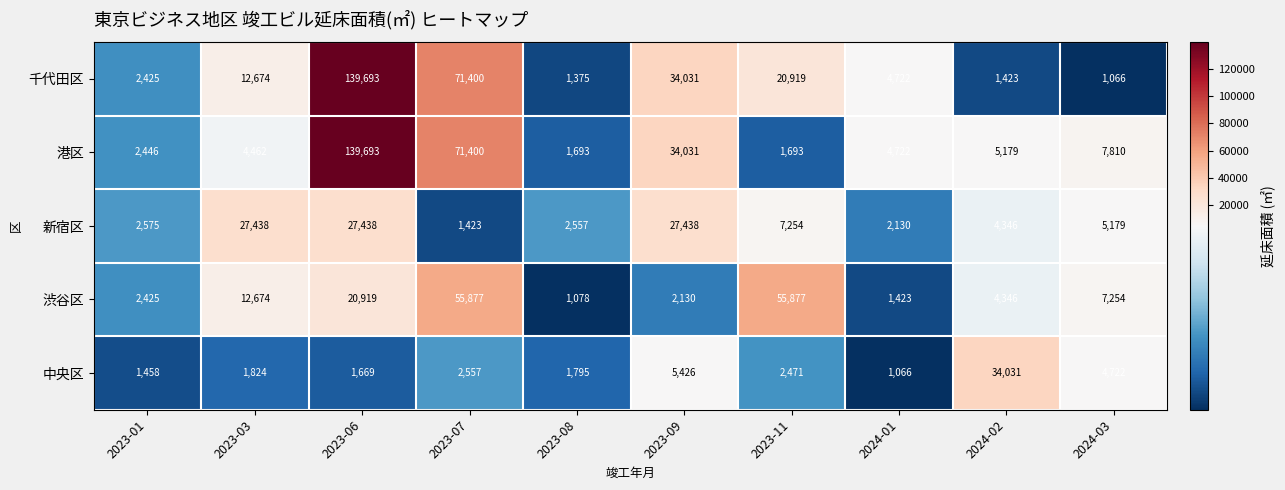

What is the average value of the 中央区 series?

5702